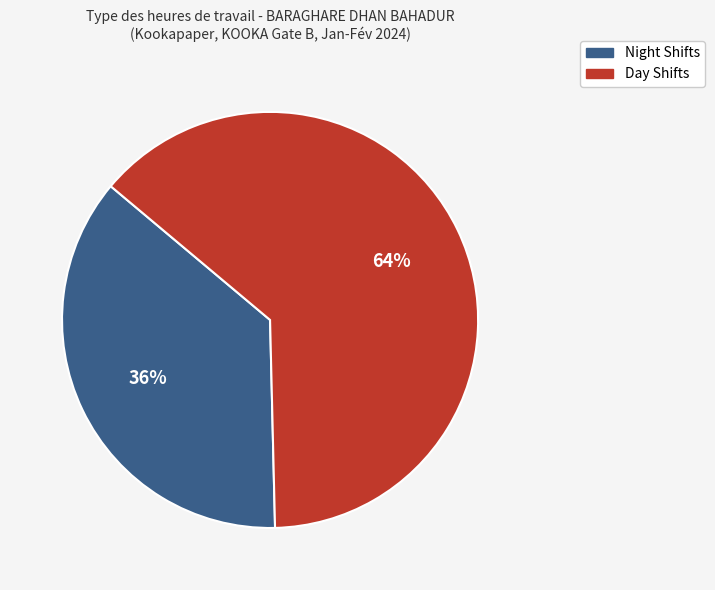

Which slice is the smallest?

Night Shifts